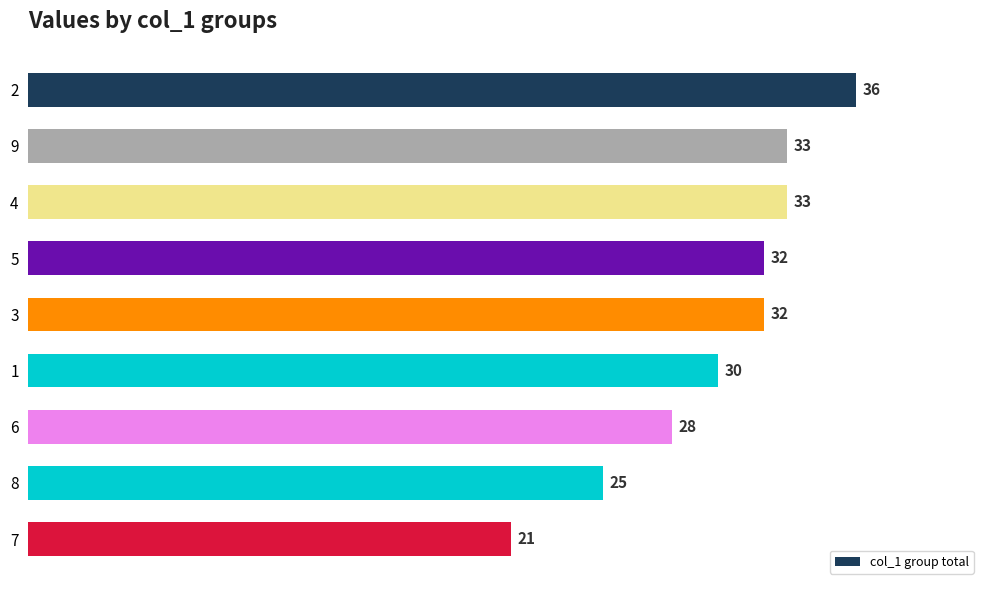

True or false: the data shows 21 at 7.

True